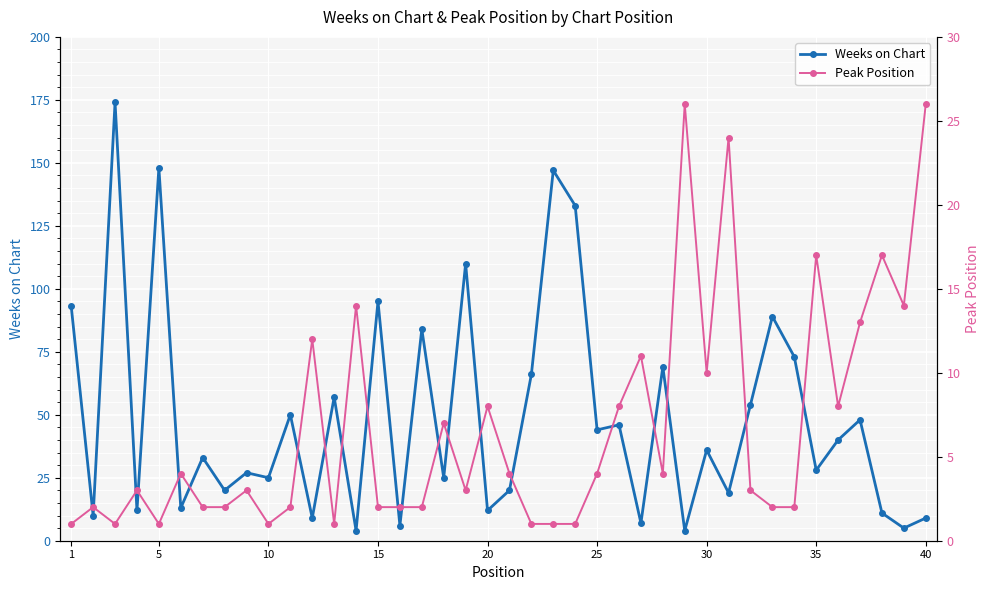

What is the maximum value for Weeks on Chart?

174